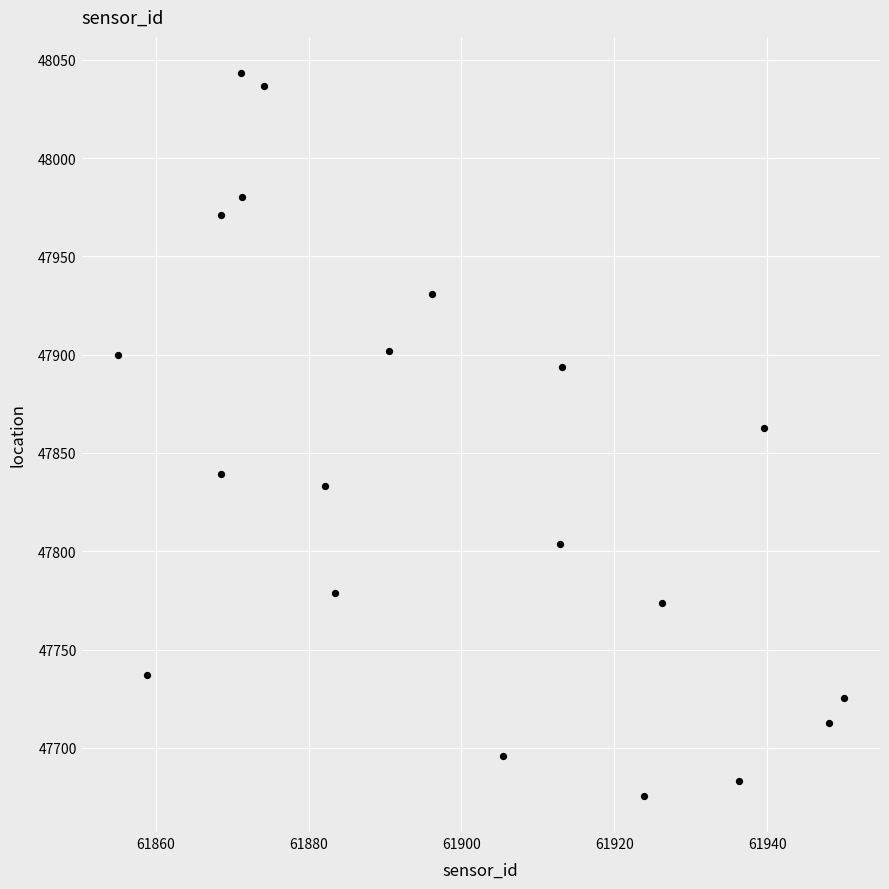

What is the range of Y values (max minus min)?

367.7